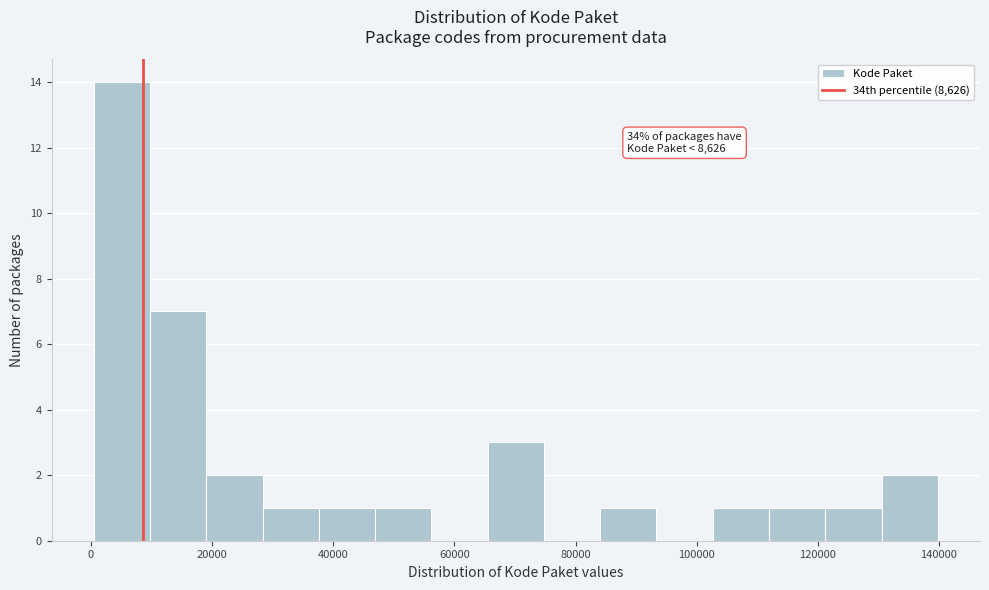

Over which range of the x-axis is the bar tallest?

0 to 10000